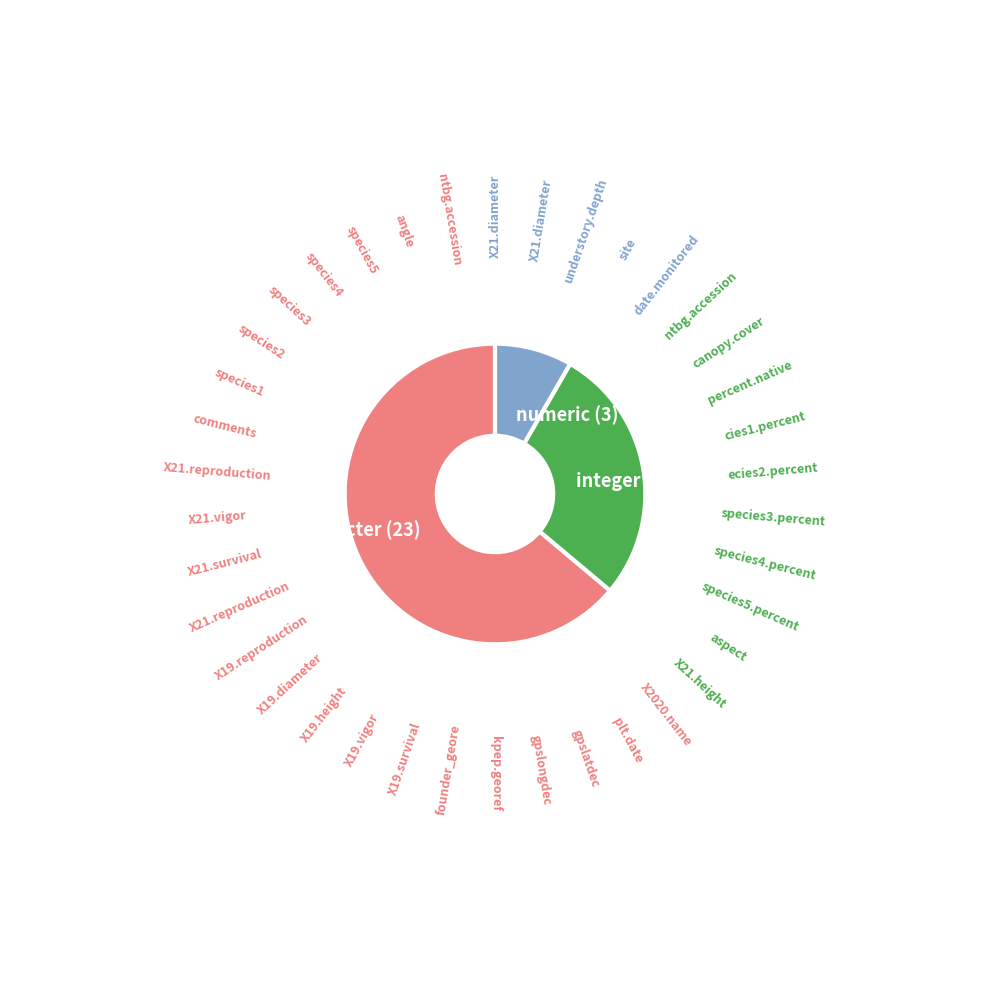

Is the sum of integer (10) and character (23) greater than half?

Yes